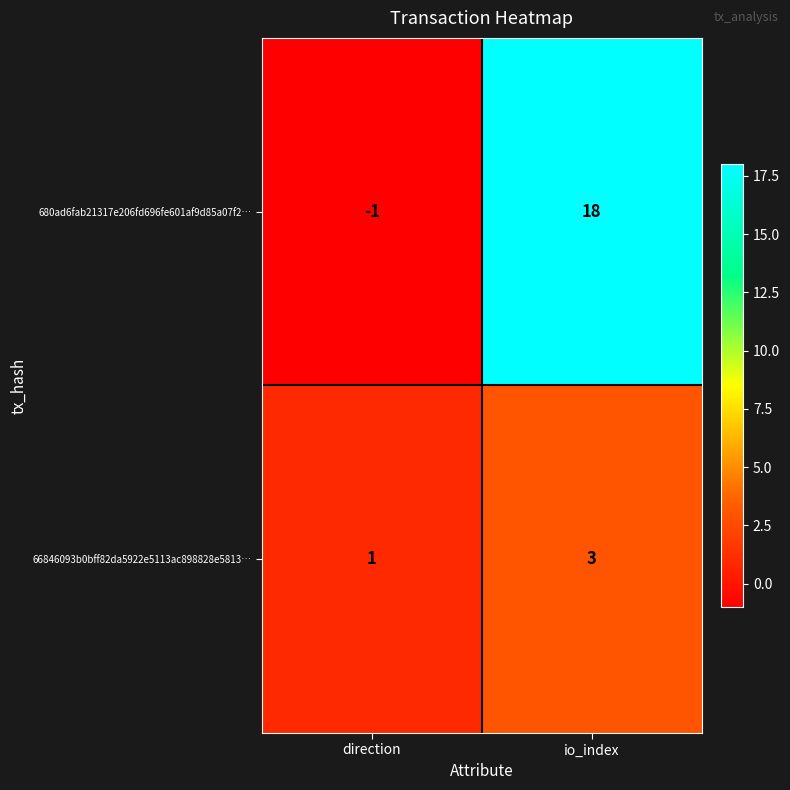

Which label corresponds to the largest value in the chart?

io_index